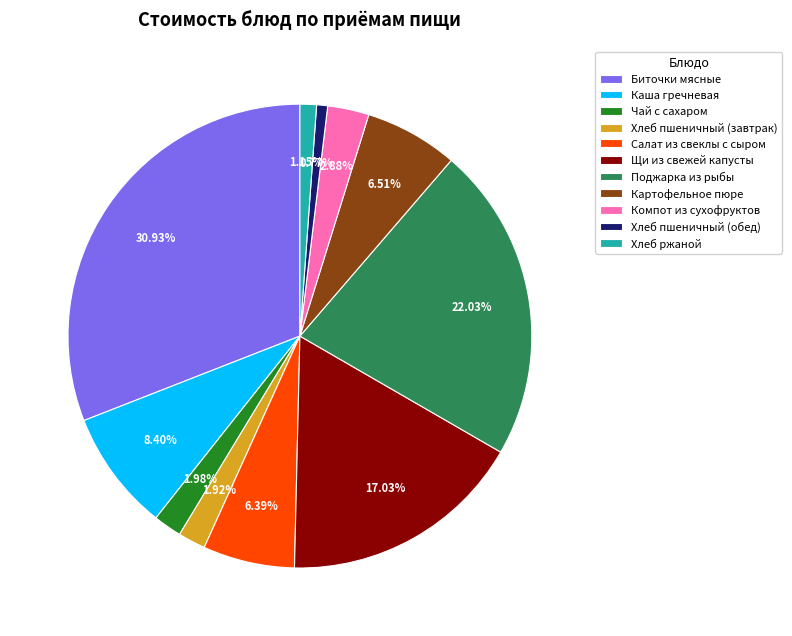

How many segments does this pie chart have?

11